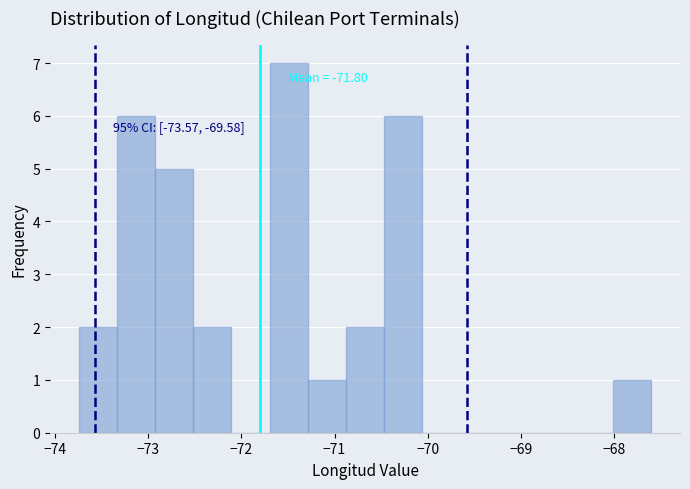

Over which range of the x-axis is the bar tallest?

-71.7 to -71.3